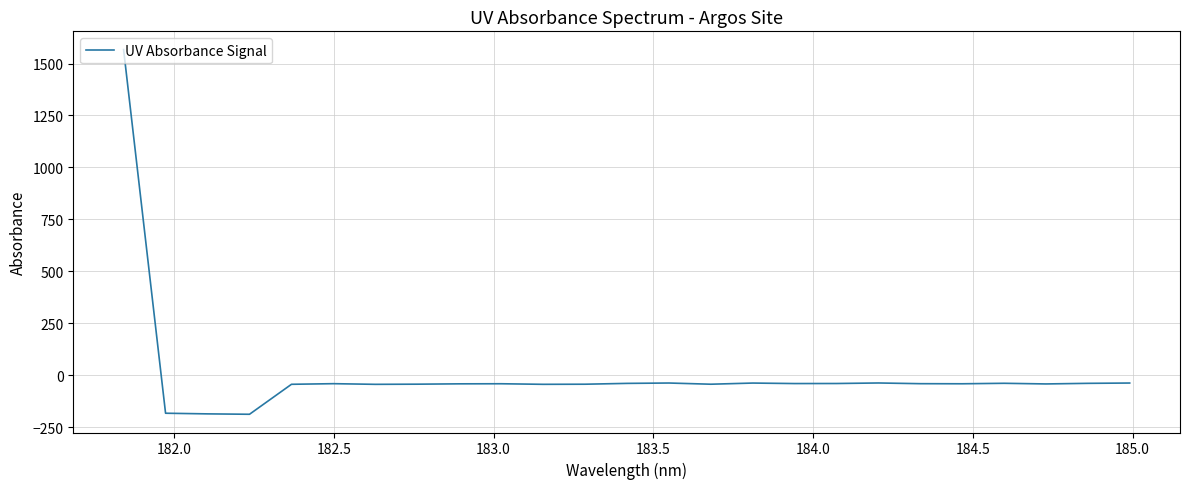

How many values are below -39?

15